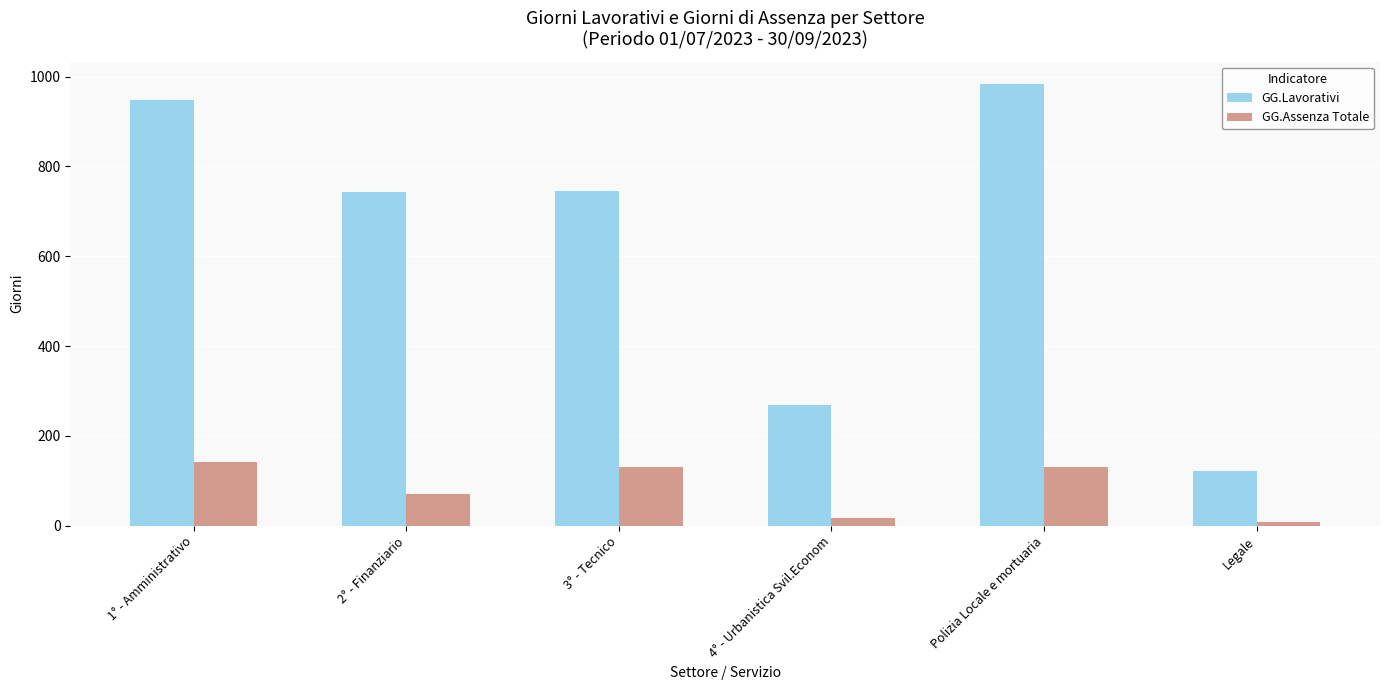

How many bars are there in total?

12